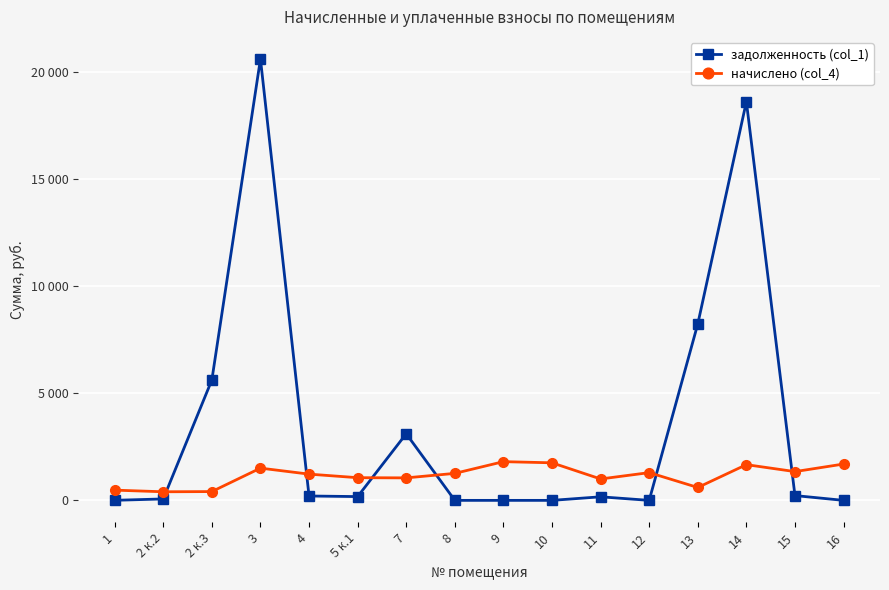

Is this an area chart (filled region under the line)?

No